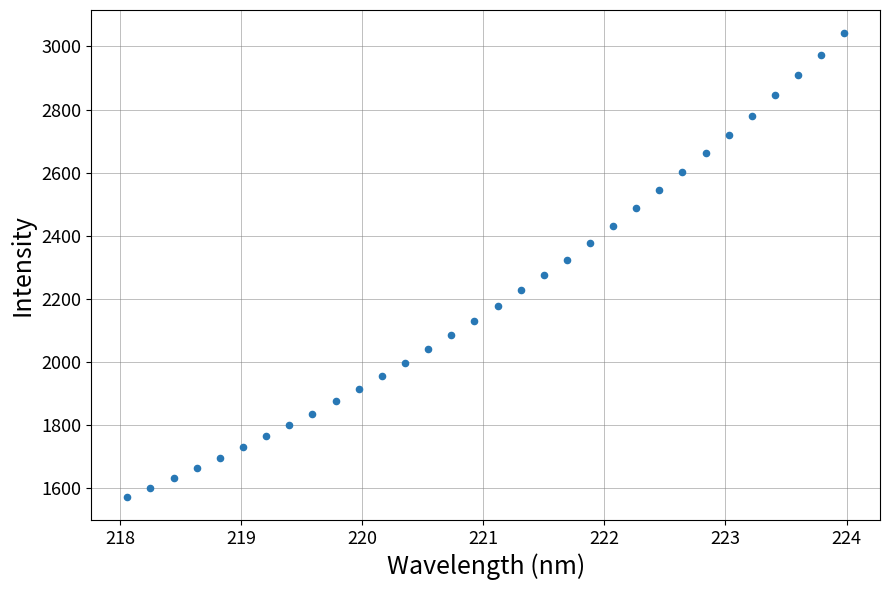

What is the range of X values (max minus min)?

5.9